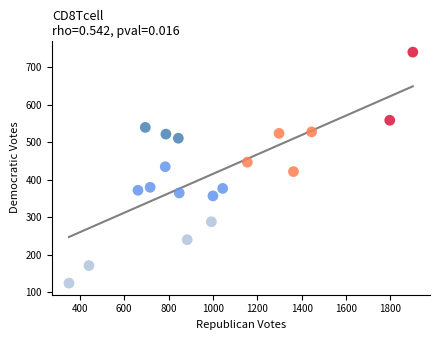

What is the range of X values (max minus min)?

1550